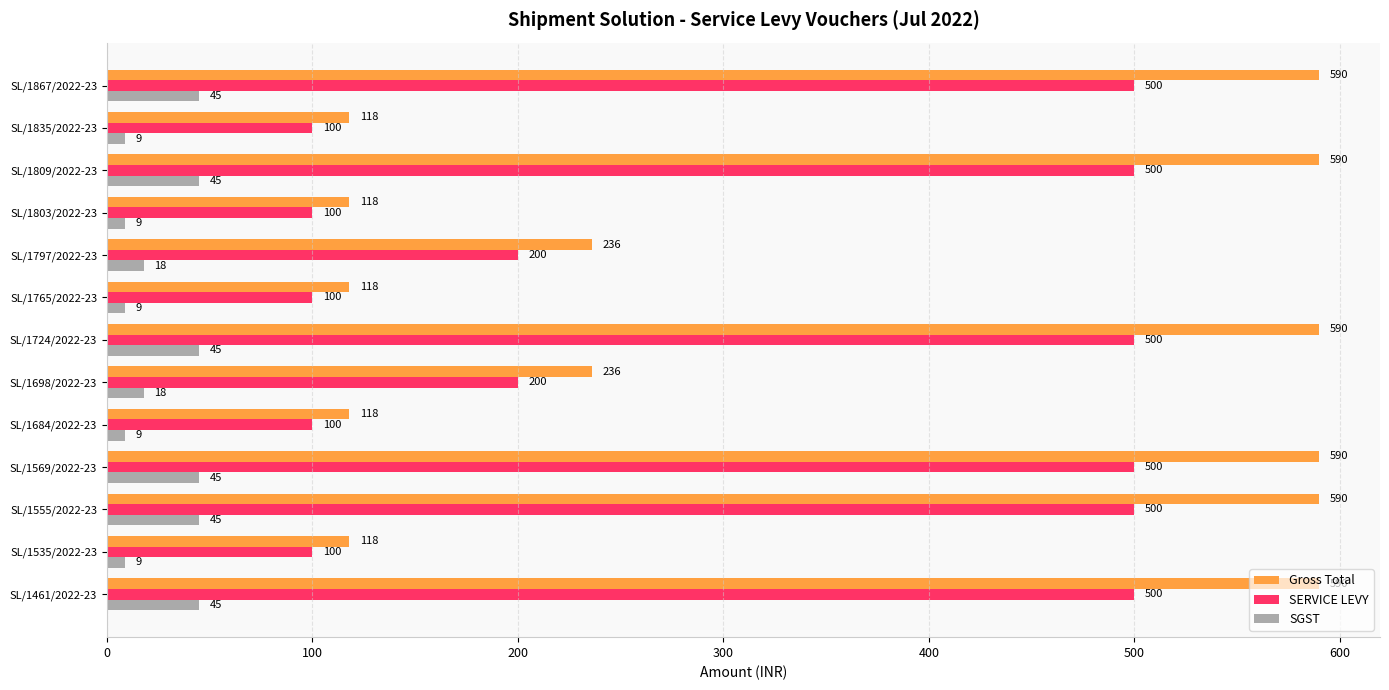

True or false: SERVICE LEVY has a value of 697 at SL/1809/2022-23.

False